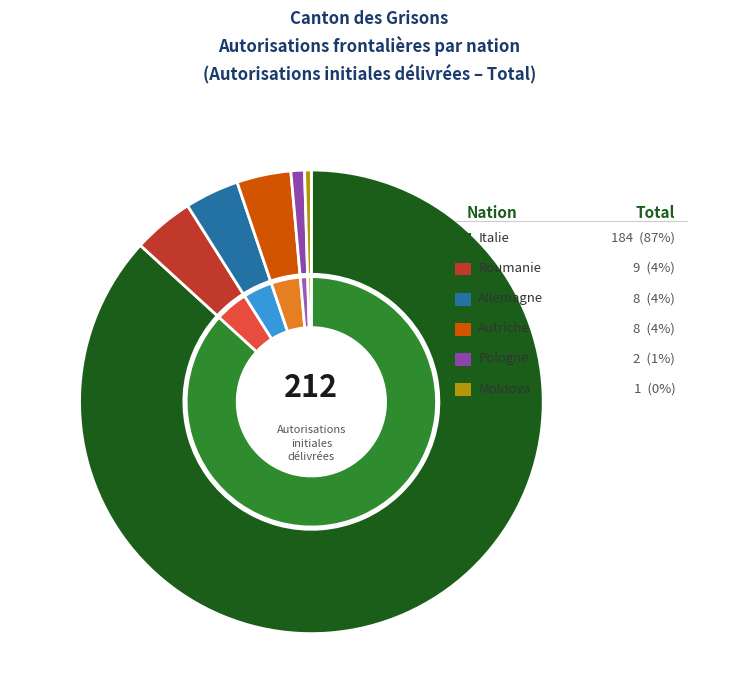

To the nearest percent, what percentage of the pie is Pologne?

1%